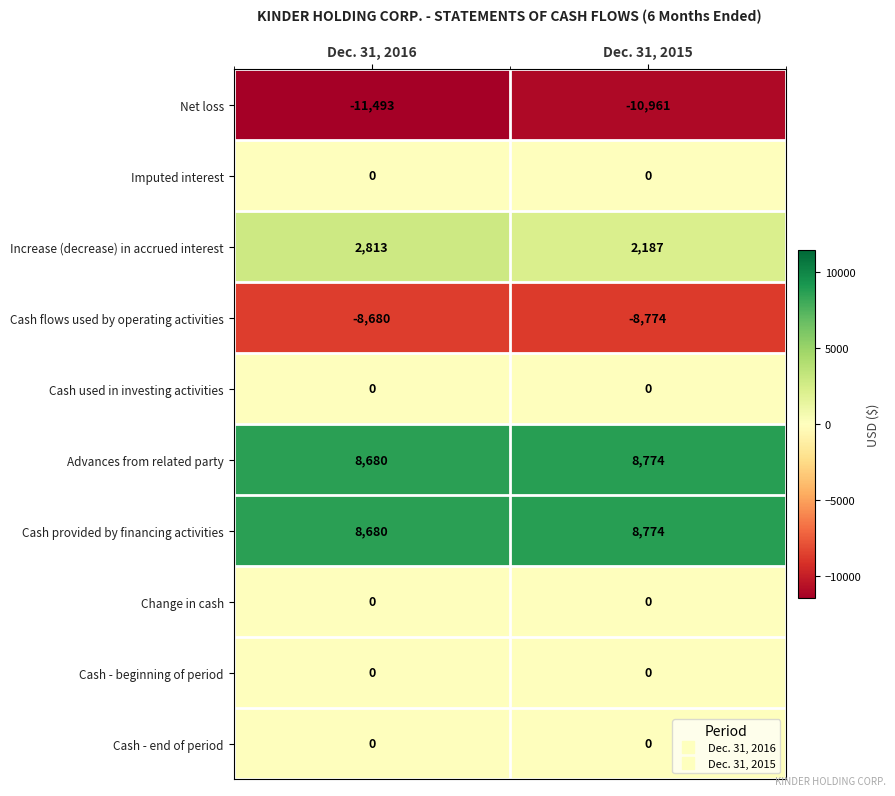

Which category has the lowest value in the Net loss series?

Dec. 31, 2016